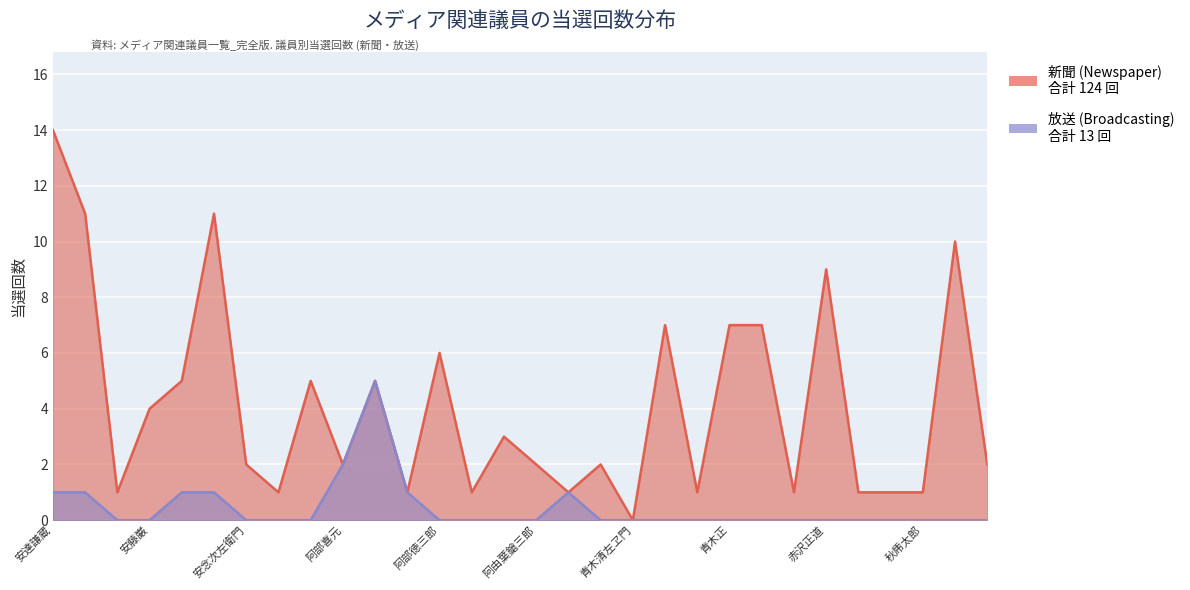

What is the difference between the highest and lowest values at 阿部徳三郎?

6